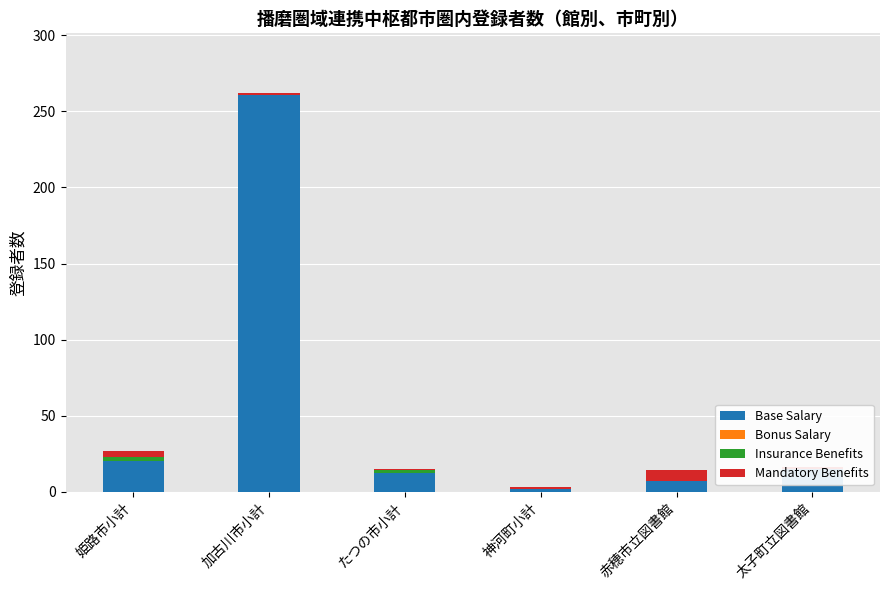

What value does the Insurance Benefits series have at たつの市小計?

2